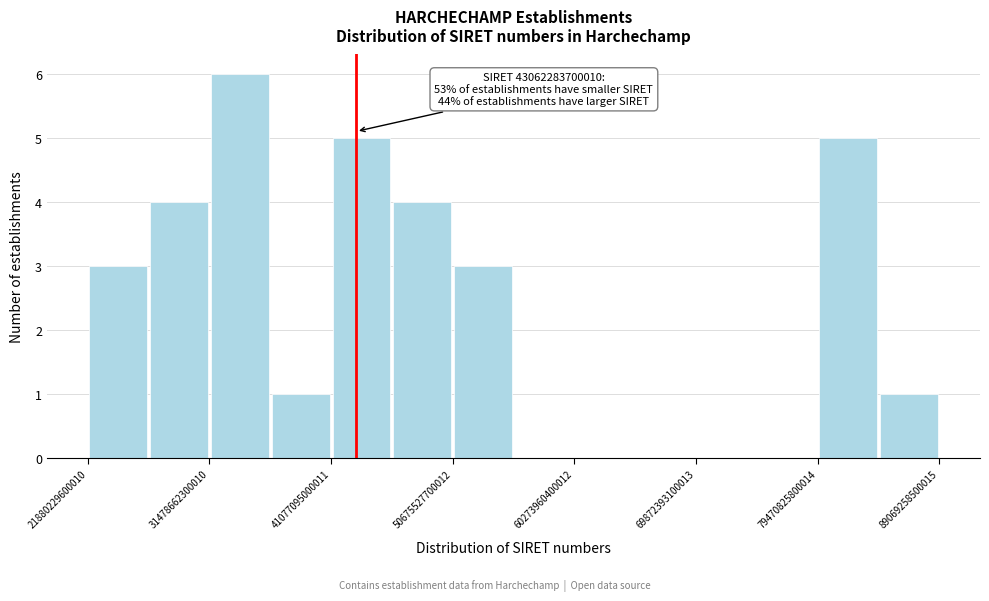

Over which range of the x-axis is the bar tallest?

31000000000000 to 36000000000000